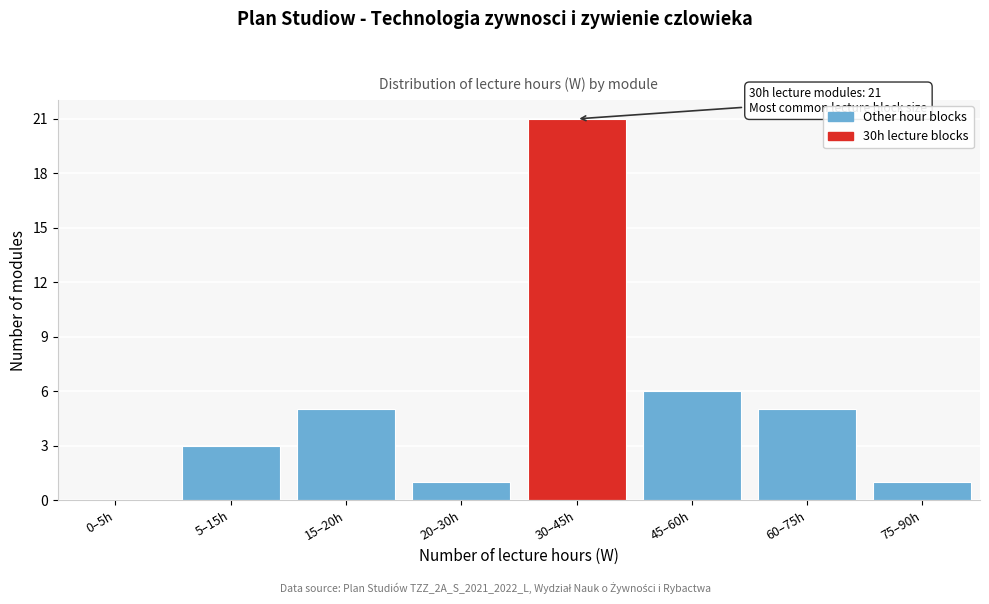

Reading right to left, transcribe all the data shown in this chart.

75–90h=1	60–75h=5	45–60h=6	30–45h=21	20–30h=1	15–20h=5	5–15h=3	0–5h=0